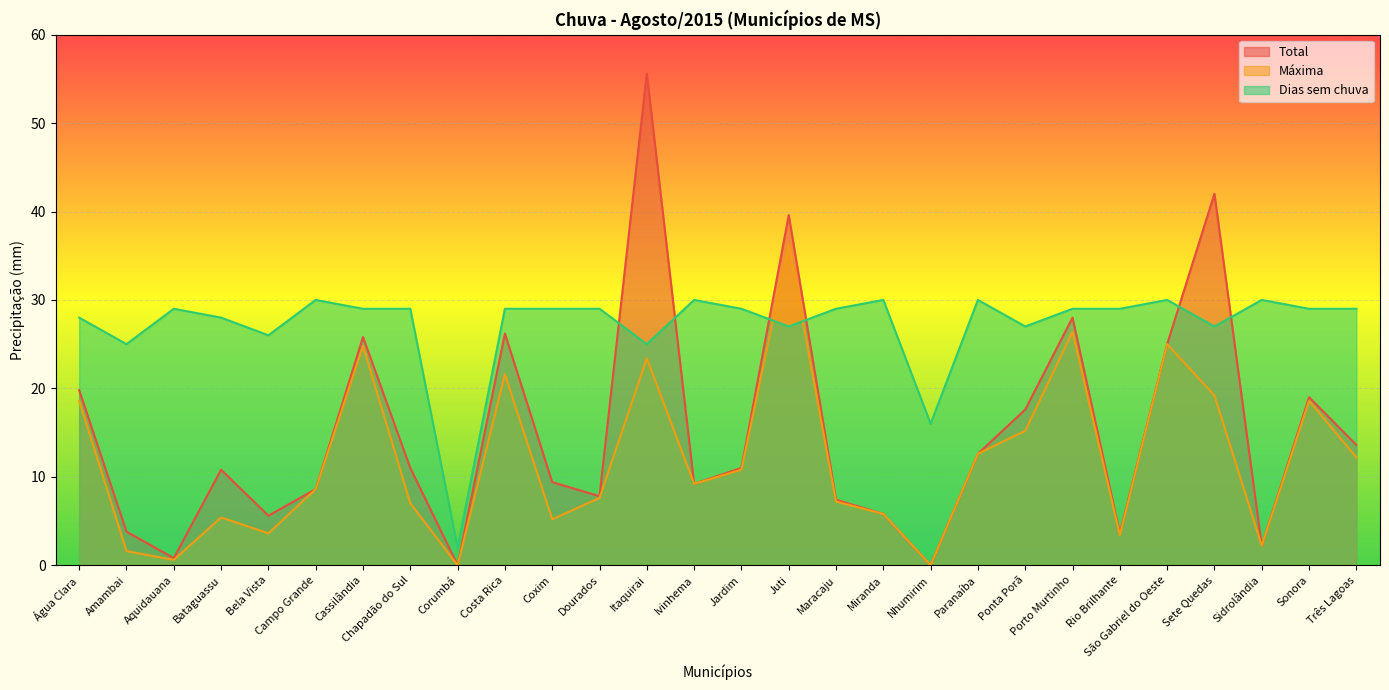

Where is the first local maximum for Máxima?

Bataguassu